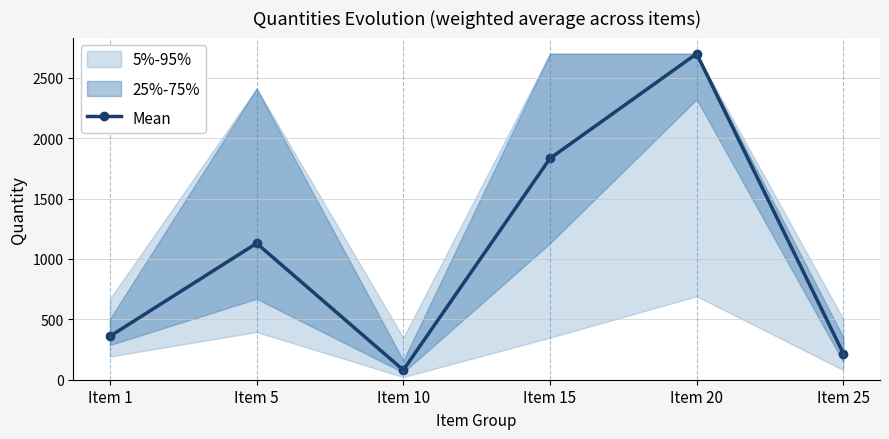

List the labels in order of Mean value, smallest first.

Item 10, Item 25, Item 1, Item 5, Item 15, Item 20